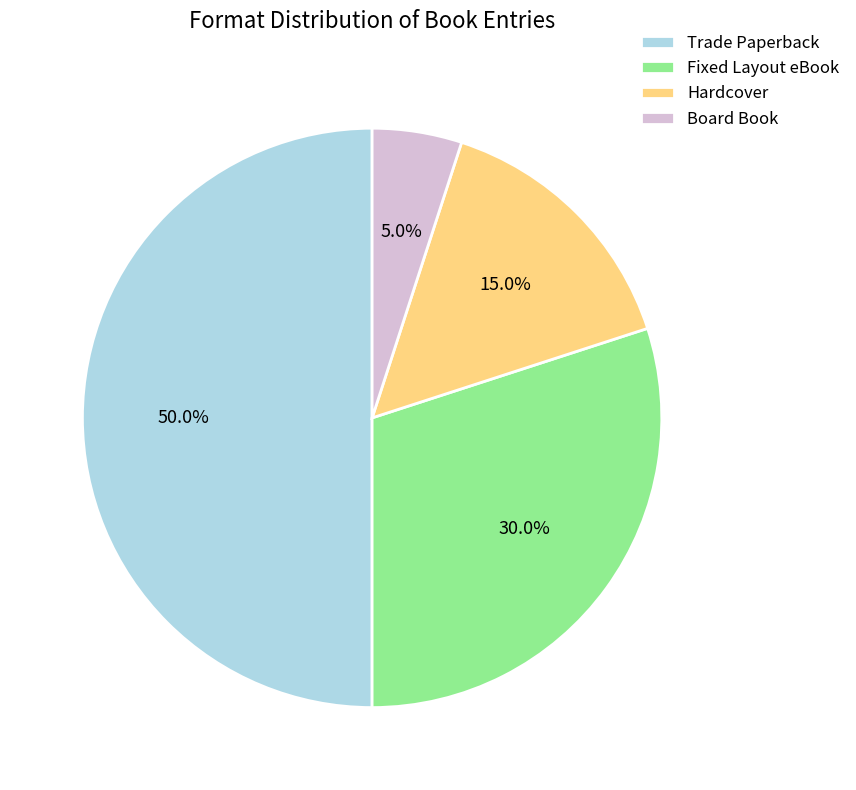

Combined, do Hardcover and Fixed Layout eBook account for over 50%?

No